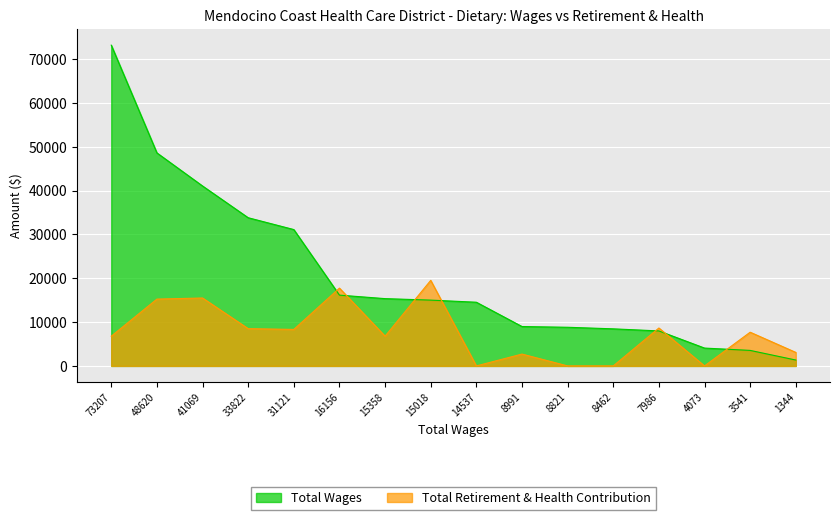

At which label does Total Wages reach its peak?

73207